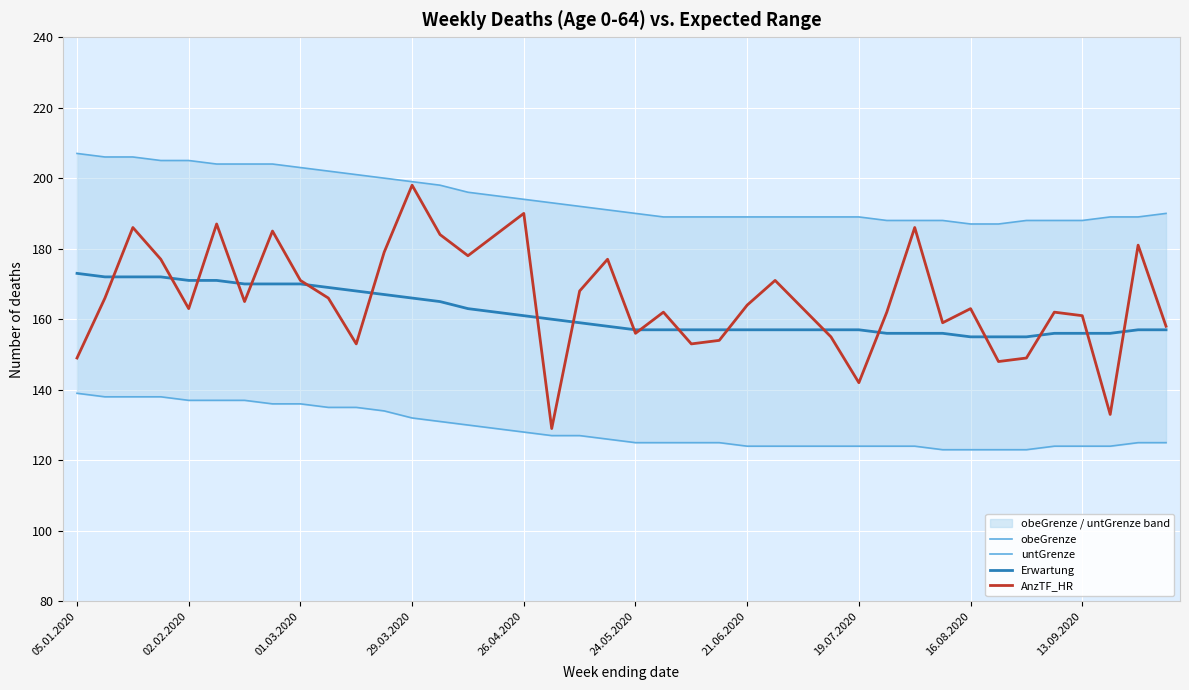

Between 11 and 33, which series saw the biggest shift?

AnzTF_HR